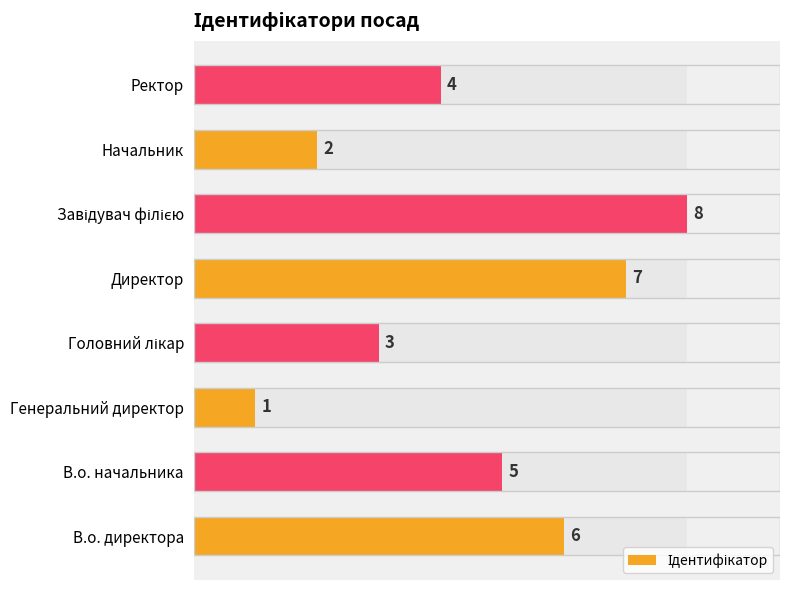

Count the values in the range 3 to 7.

5